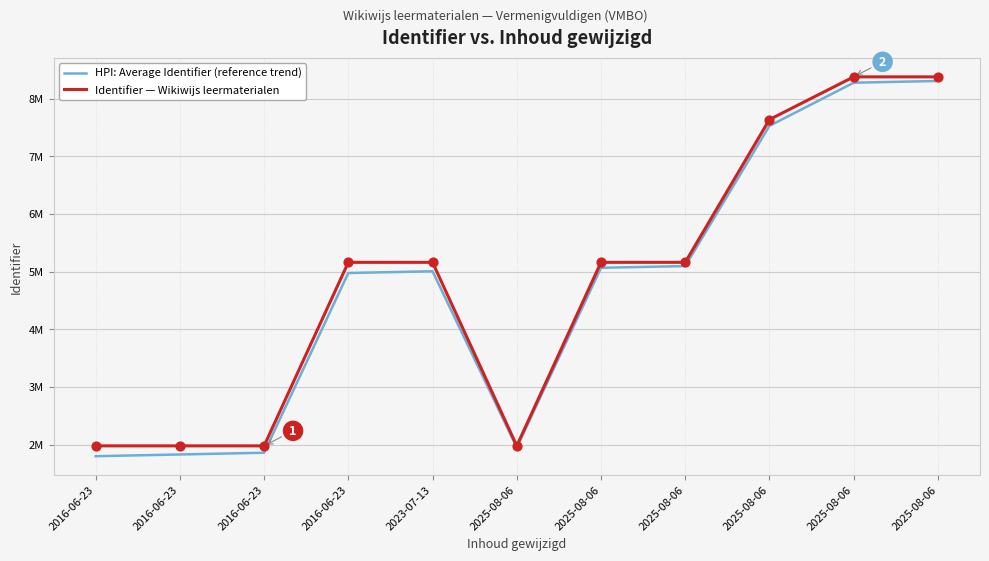

What are all the series names shown in the legend?

HPI: Average Identifier (reference trend), Identifier — Wikiwijs leermaterialen